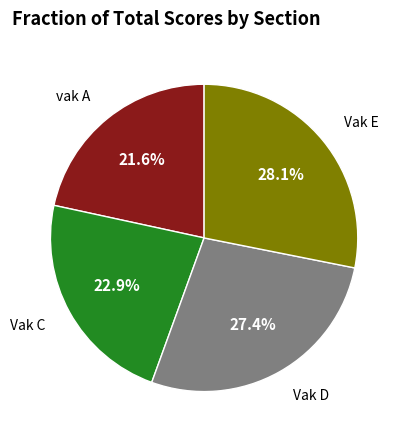

Which slice is the smallest?

vak A